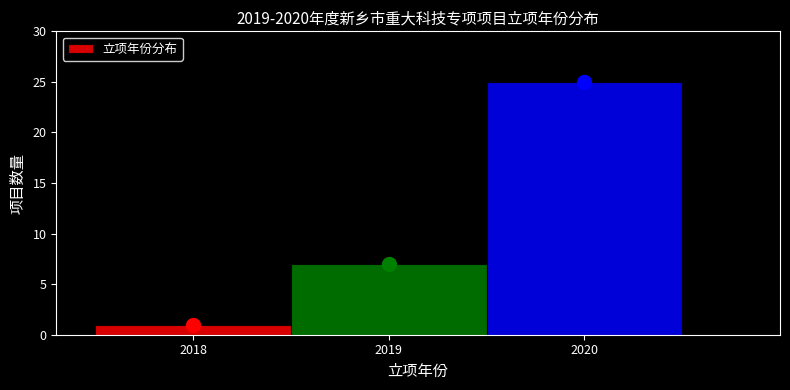

Reading left to right, list every bar in this chart as the range it spans on the x-axis followed by its height. The values are not printed on the chart, so give them approximately, as read against the axis.

2017.5 to 2018.5: 1
2018.5 to 2019.5: 7
2019.5 to 2020.5: 25